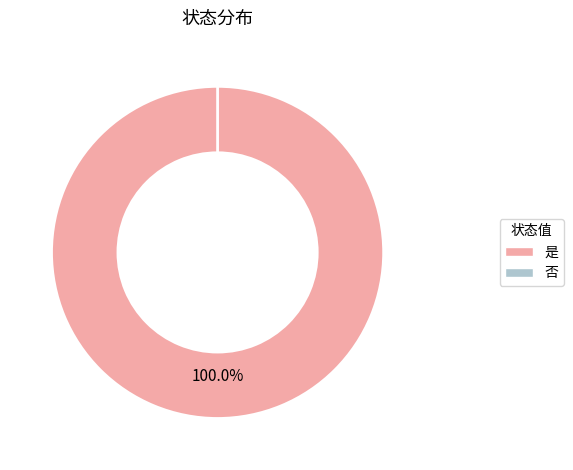

To the nearest percent, what is the difference between the 否 and 是 slice percentages?

100%